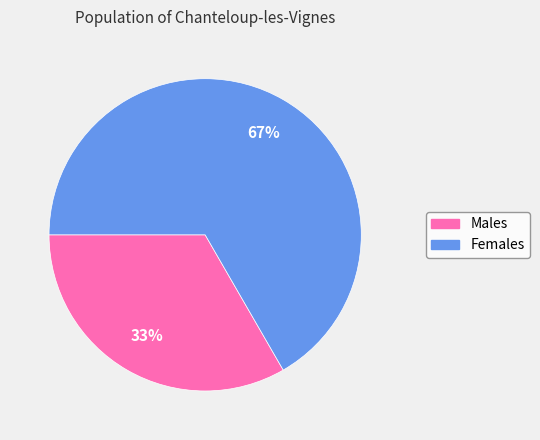

Approximately how many times larger is the value at Females compared to Males?

2.0